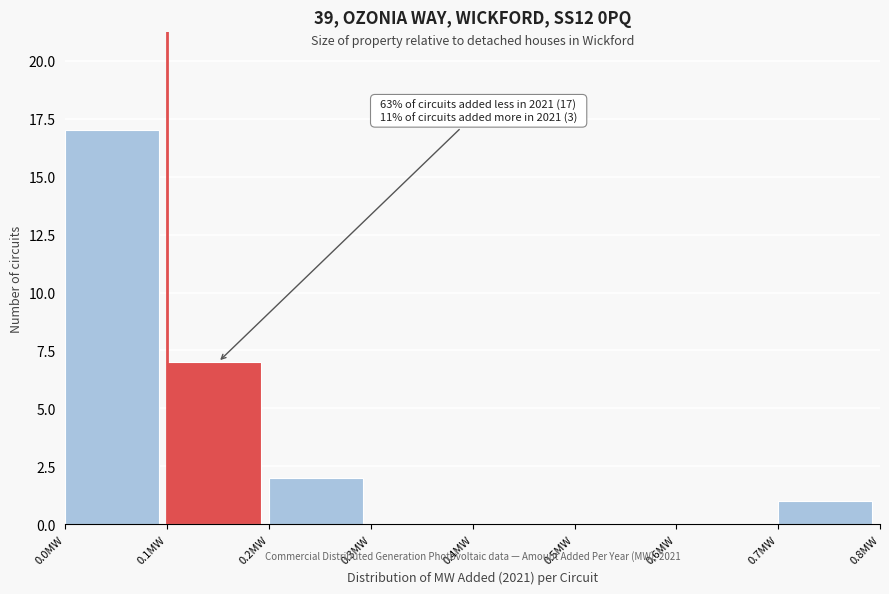

Over which range of the x-axis is the bar tallest?

0.0 to 0.1